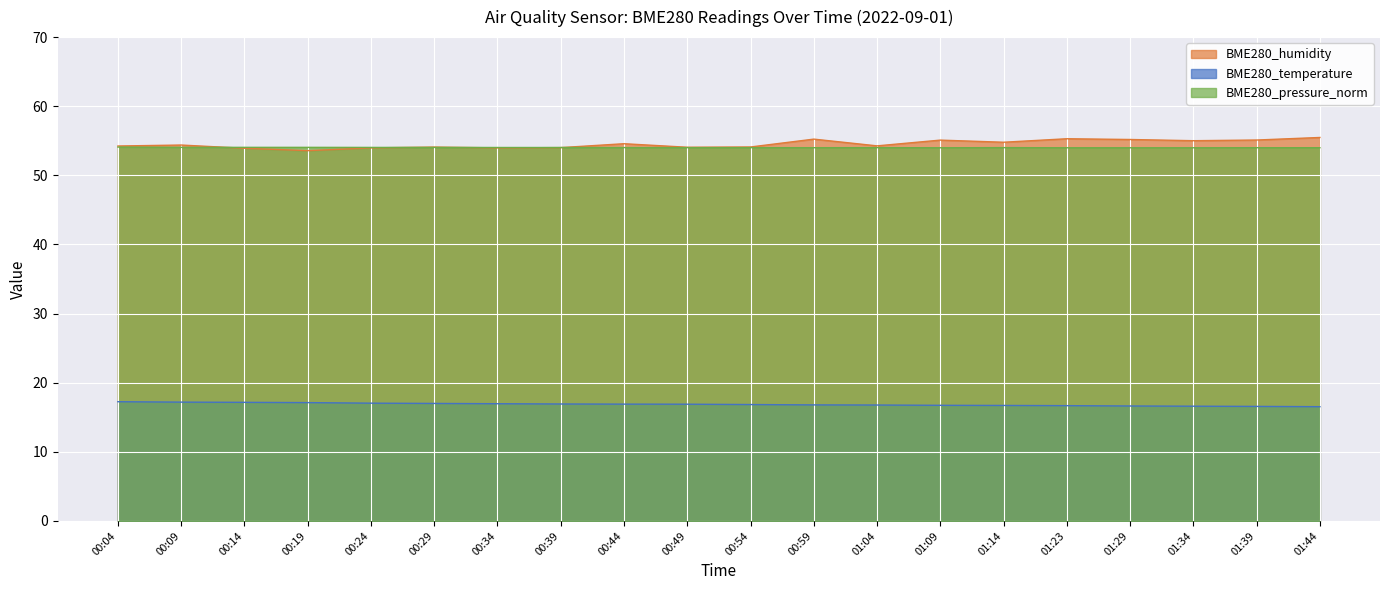

How many lines are shown in the chart?

3